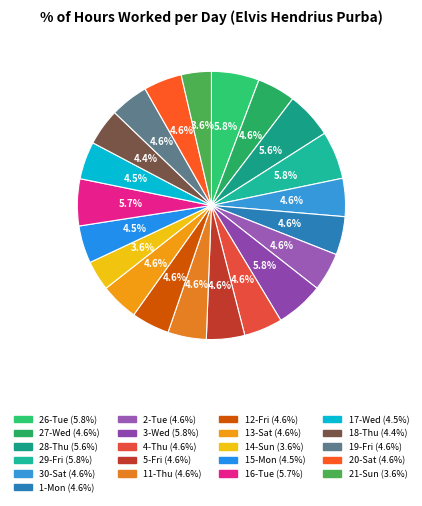

To the nearest percent, what portion does 1-Mon represent?

5%